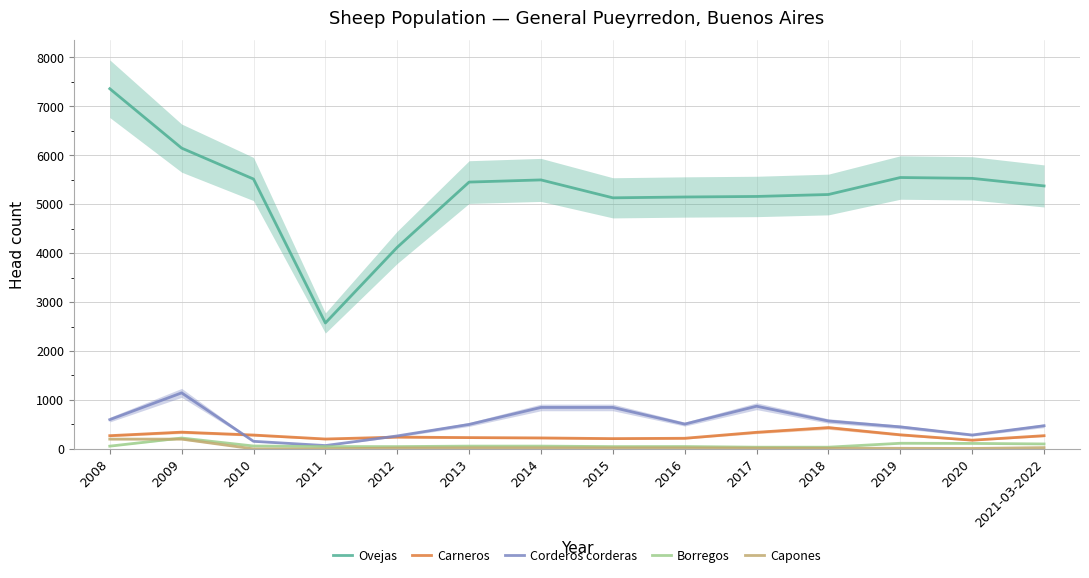

What is the sum of all Borregos values?

1038